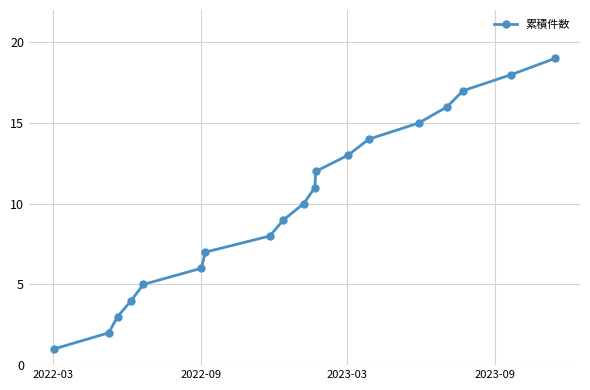

What is the sum of all values?

190